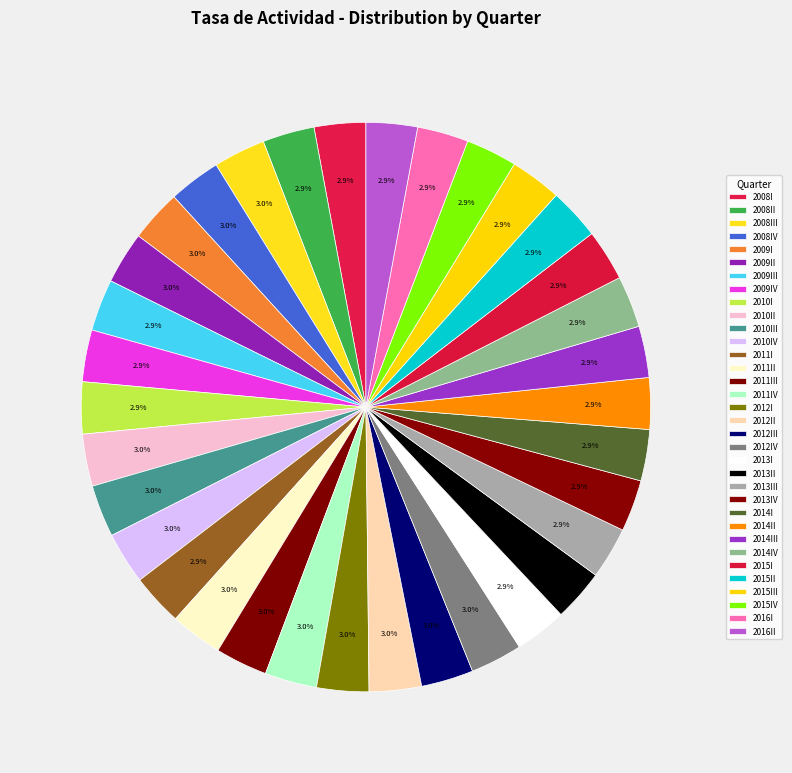

To the nearest percent, what portion does 2011III represent?

3%